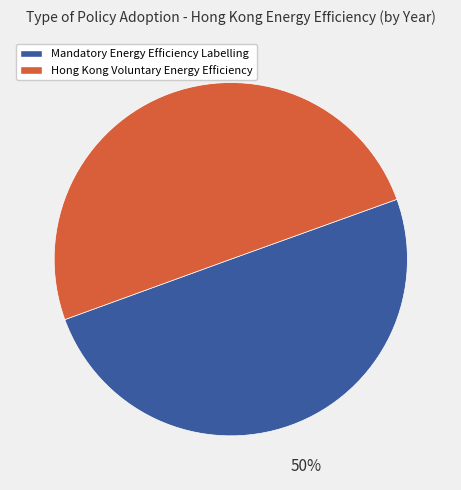

True or false: Mandatory Energy Efficiency Labelling accounts for 65% of the total.

False